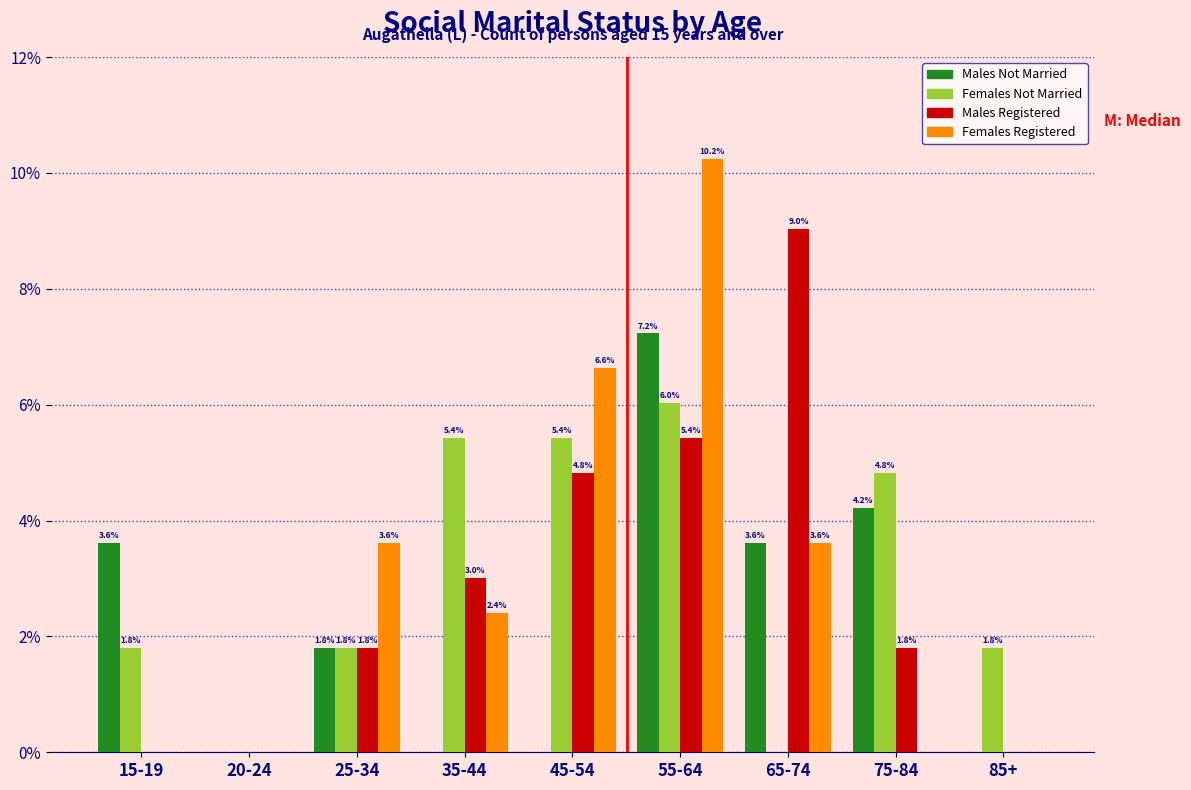

Reading left to right, what are all the values shown in this chart?

Males Not Married: 15-19=3.6	20-24=0.0	25-34=1.8	35-44=0.0	45-54=0.0	55-64=7.2	65-74=3.6	75-84=4.2	85+=0.0
Females Not Married: 15-19=1.8	20-24=0.0	25-34=1.8	35-44=5.4	45-54=5.4	55-64=6.0	65-74=0.0	75-84=4.8	85+=1.8
Males Registered: 15-19=0.0	20-24=0.0	25-34=1.8	35-44=3.0	45-54=4.8	55-64=5.4	65-74=9.0	75-84=1.8	85+=0.0
Females Registered: 15-19=0.0	20-24=0.0	25-34=3.6	35-44=2.4	45-54=6.6	55-64=10.2	65-74=3.6	75-84=0.0	85+=0.0